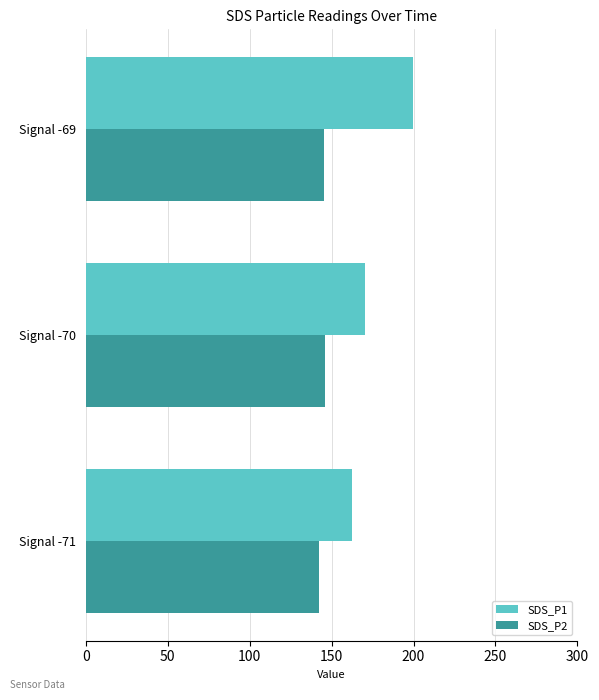

At Signal -69, list the series in order from smallest to largest.

SDS_P2, SDS_P1